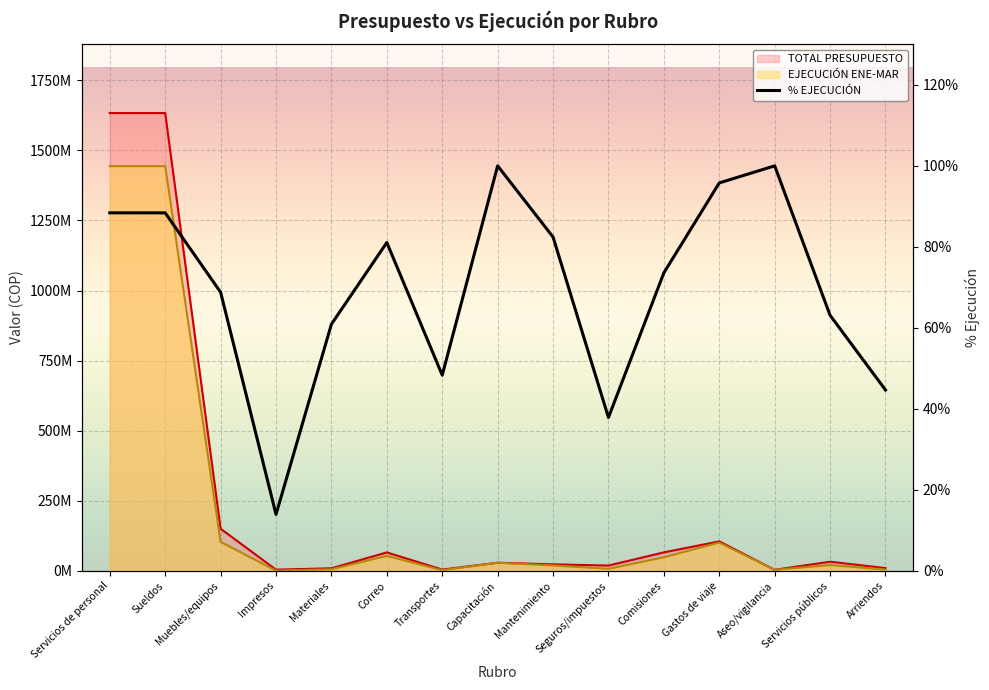

What is the label of the 8th point from the right?

Capacitación